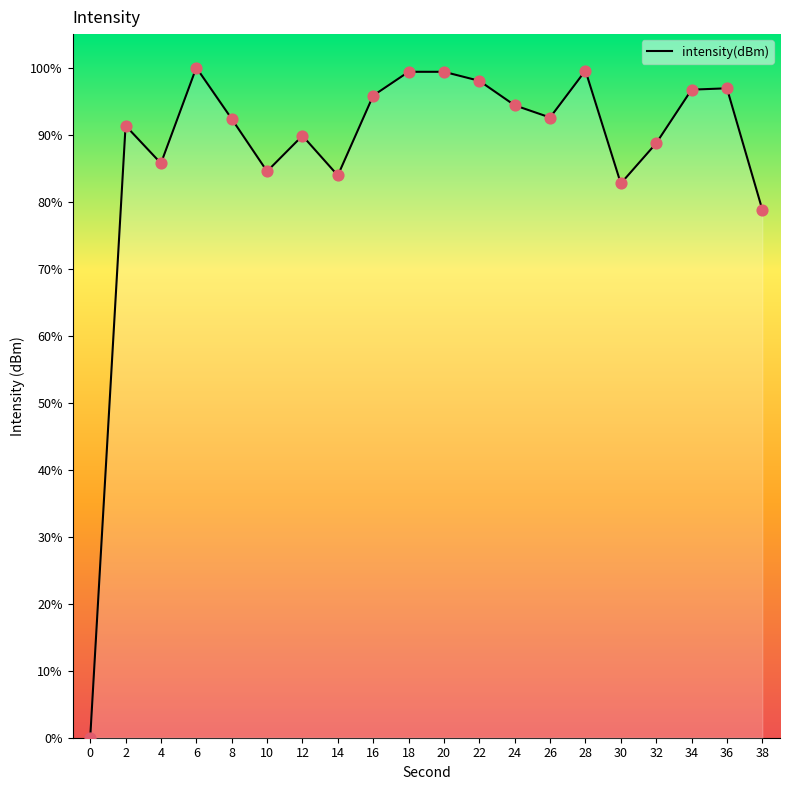

Approximately how many times larger is the value at 16 compared to 4?

1.1